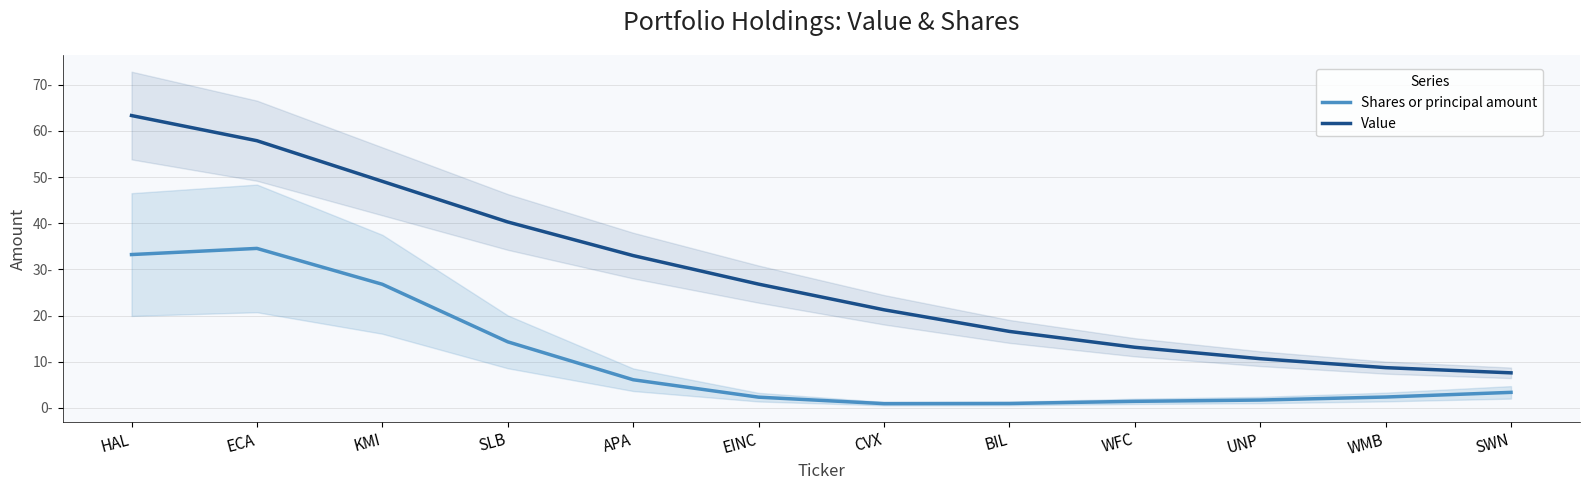

Does the chart display data point markers on the line(s)?

No